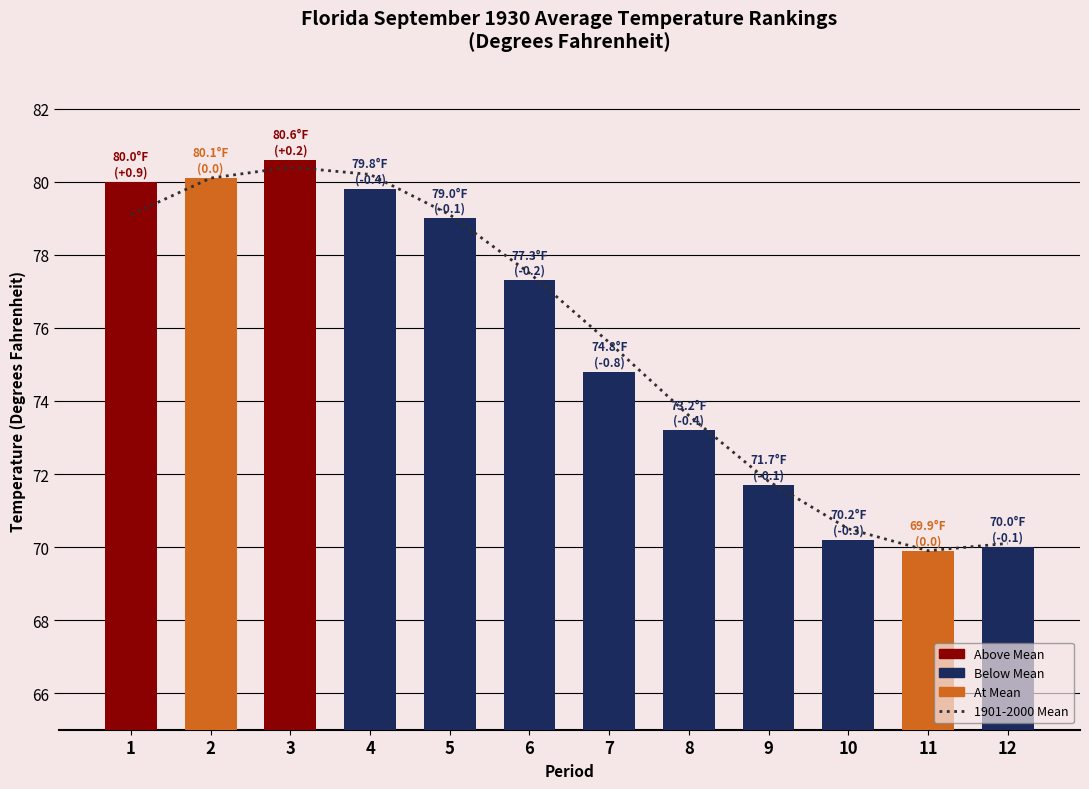

Read the 1901-2000 Mean value at 3.

80.4